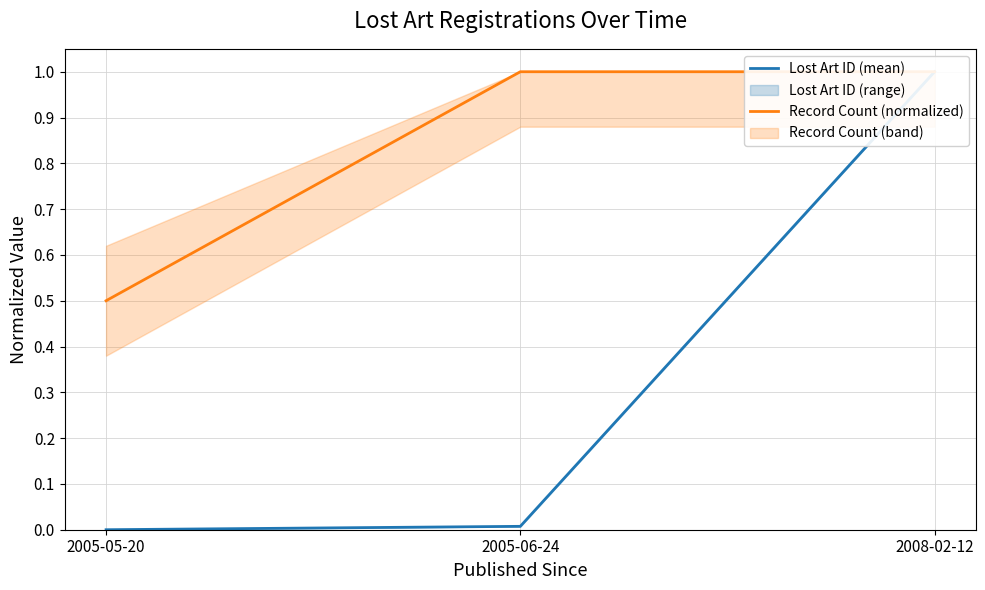

Reading right to left, extract all data points from this chart.

Lost Art ID (mean): 1.0	0.0	0.0
Record Count (normalized): 1.0	1.0	0.5